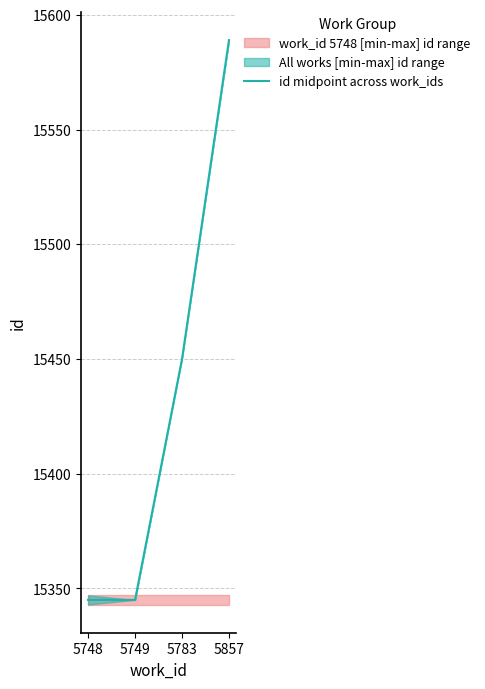

How many lines are shown in the chart?

1